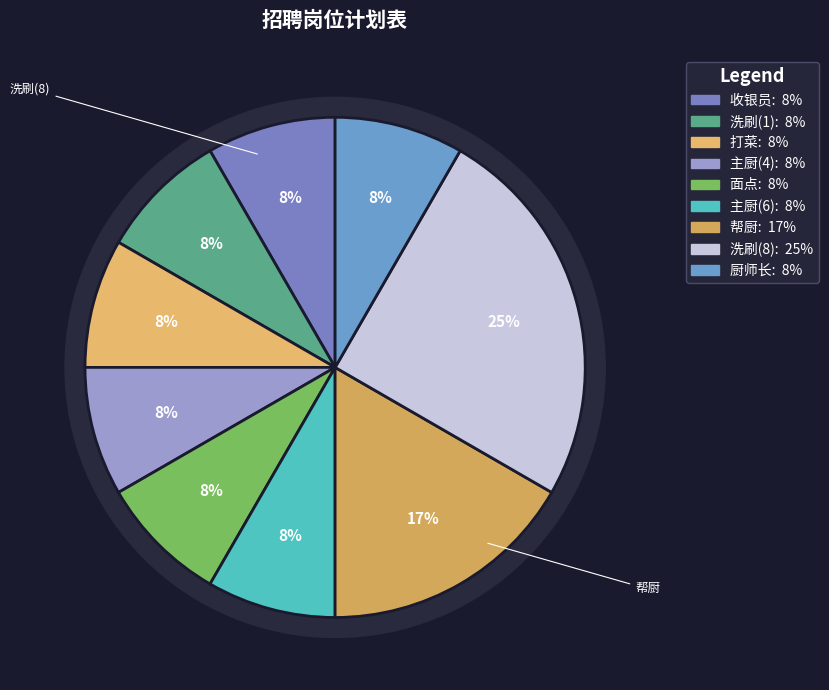

How many slices are in this pie chart?

9